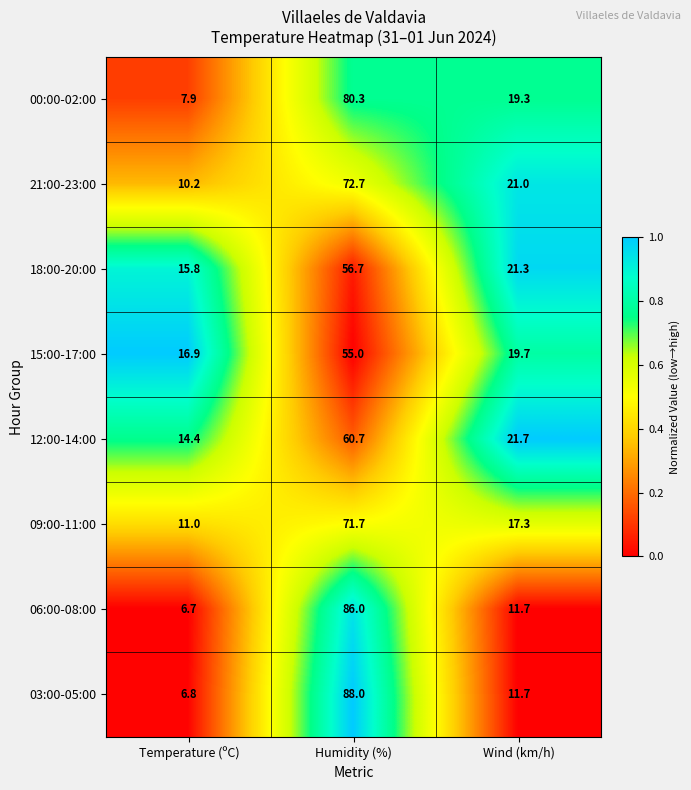

Which label corresponds to the smallest value in the chart?

Temperature (ºC)